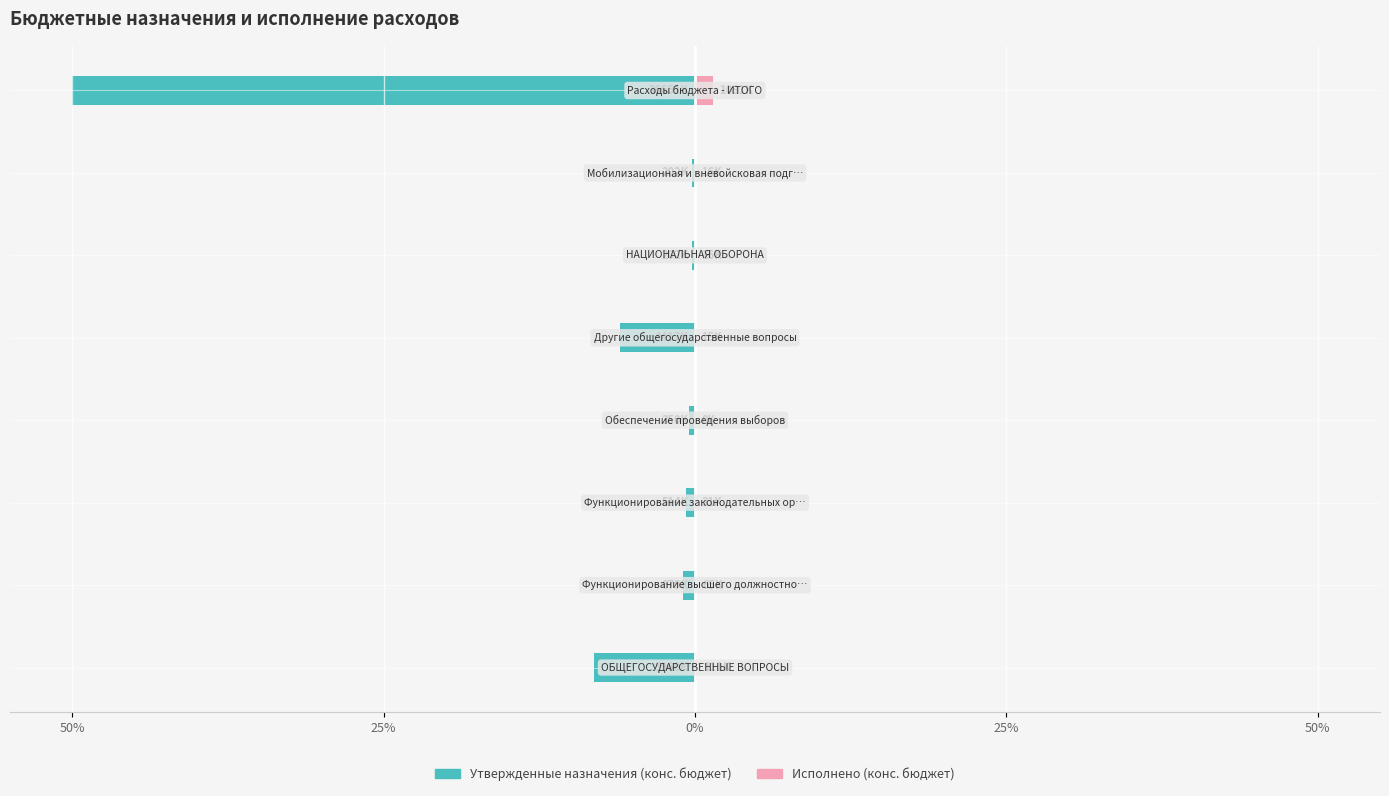

Rank the series at 50% from highest to lowest value.

Исполнено (конс. бюджет), Утвержденные назначения (конс. бюджет)